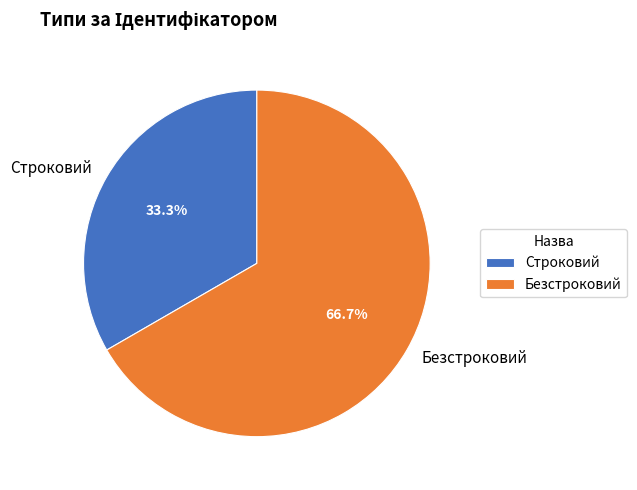

What is the largest slice in the pie chart?

Безстроковий